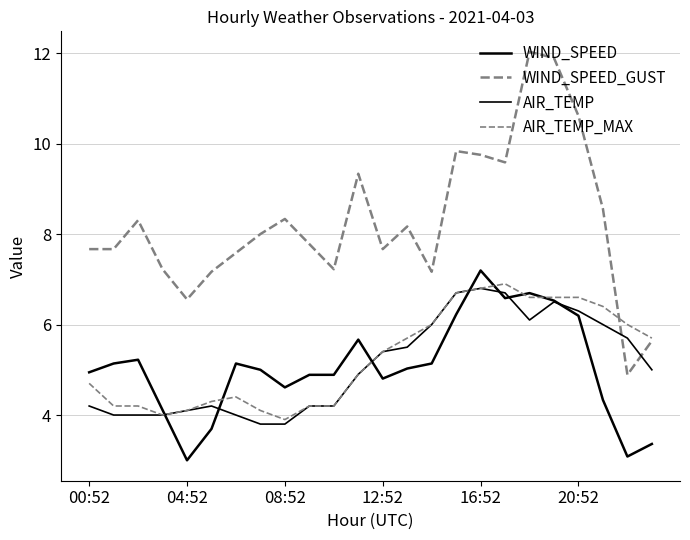

How many lines are shown in the chart?

4